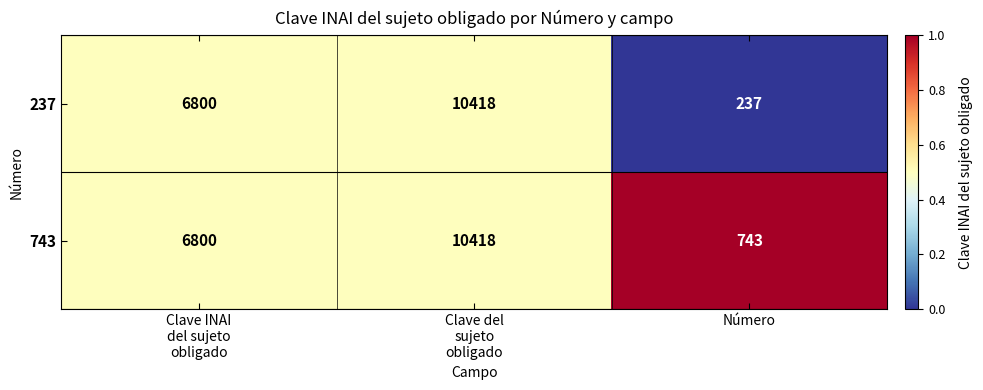

What is the total value across all series at Clave del
sujeto
obligado?

20836